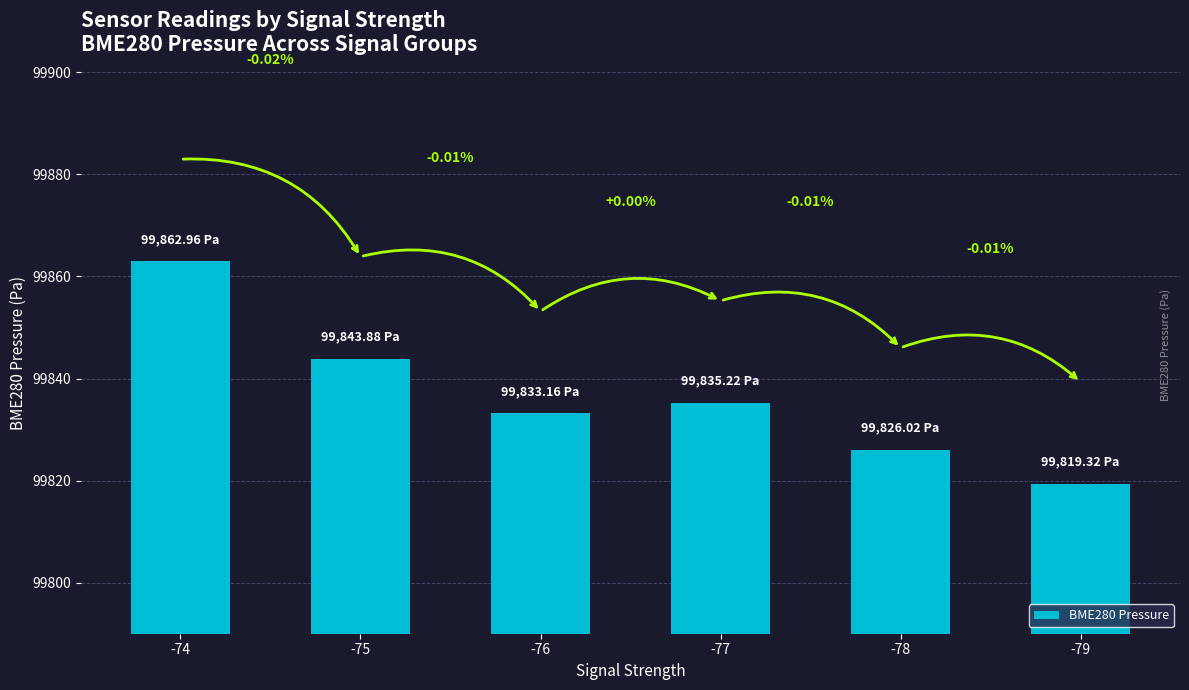

What is the minimum value shown in the chart?

99819.3